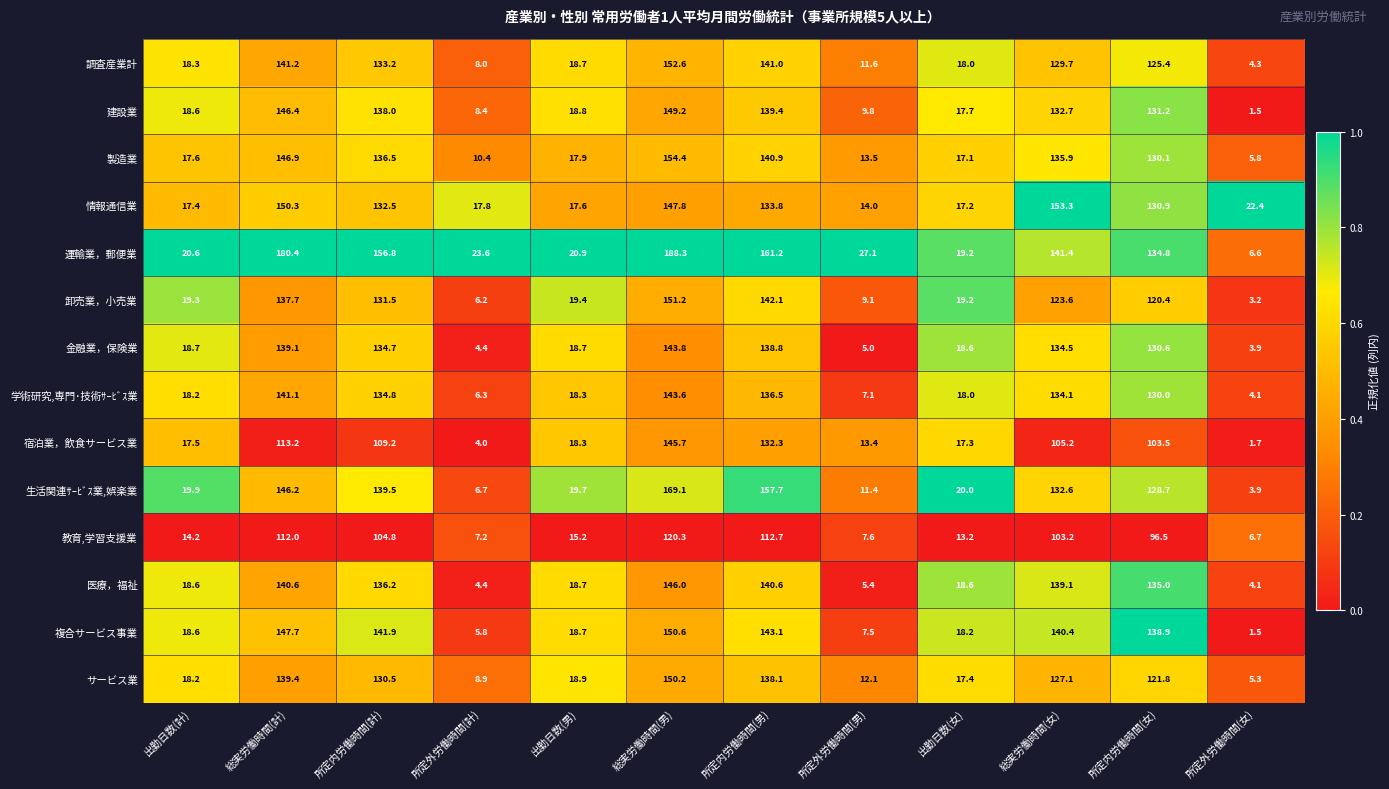

Which category has the lowest value across all series?

所定外労働時間(女)